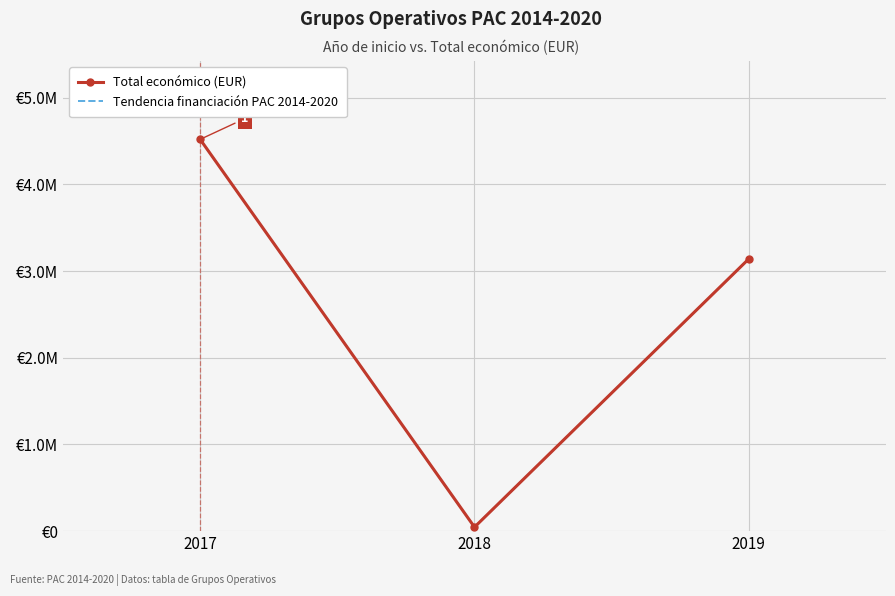

What are all the series names shown in the legend?

Total económico (EUR), Tendencia financiación PAC 2014-2020